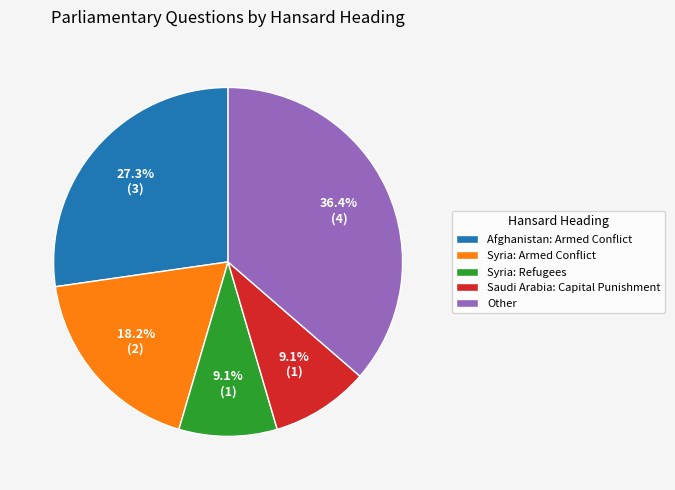

What percentage is NOT represented by Other?

63.6%